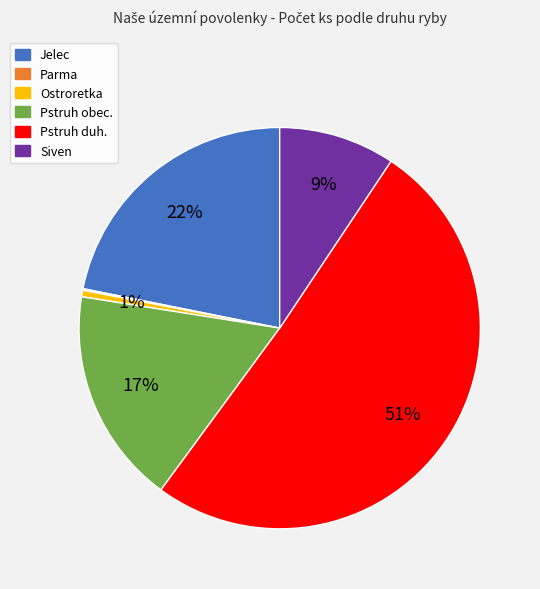

To the nearest percent, what is the difference between the Pstruh duh. and Ostroretka slice percentages?

50%